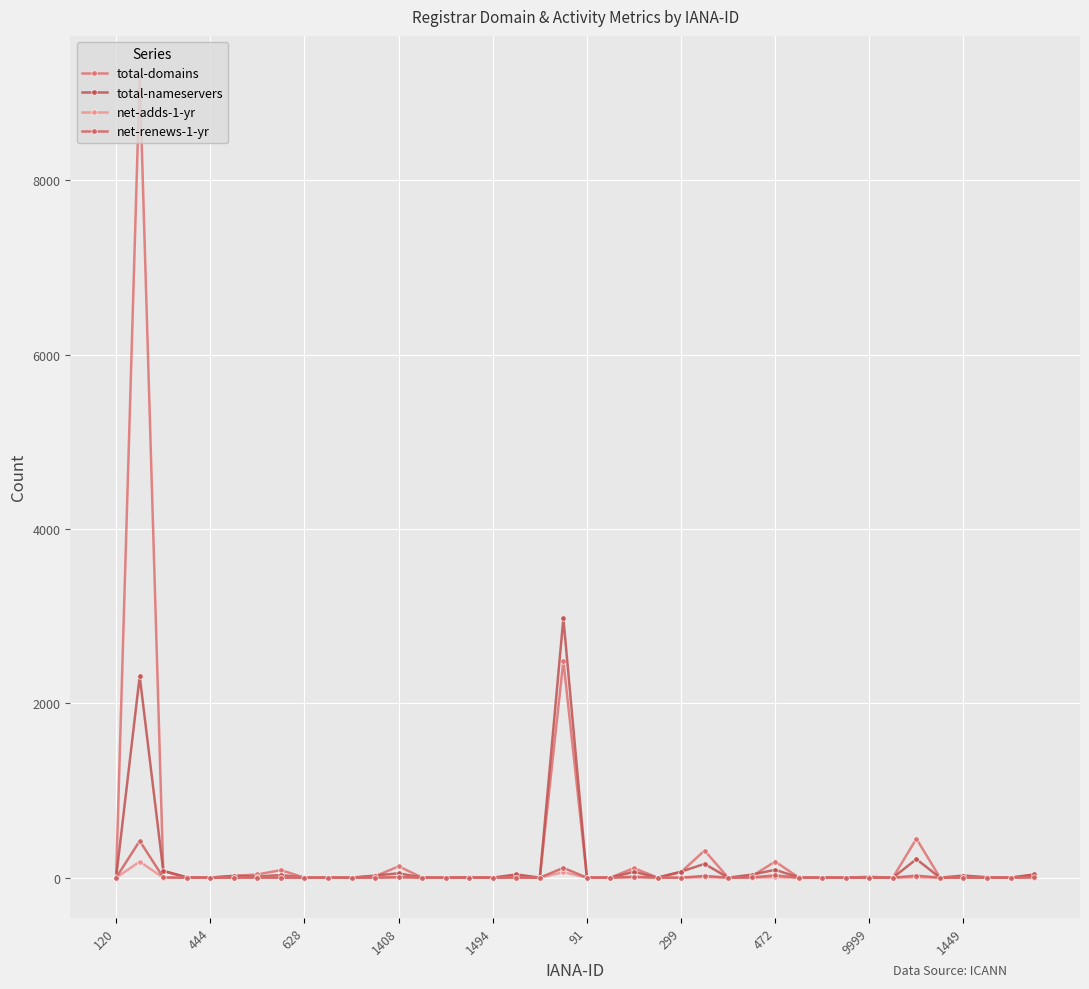

Is this an area chart (filled region under the line)?

No